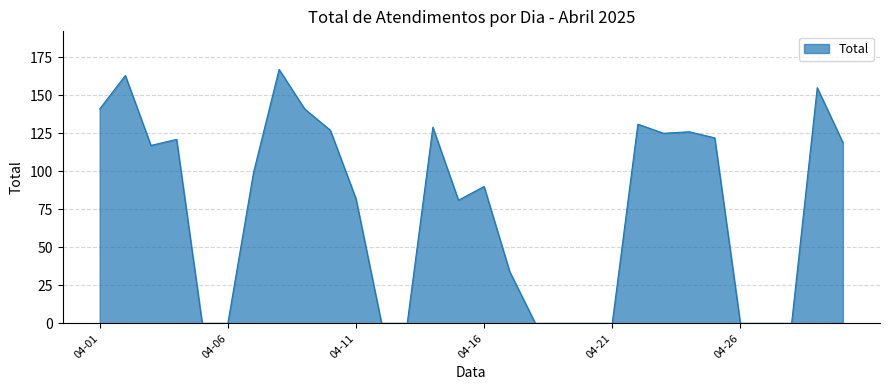

What is the difference between the maximum and minimum values?

167